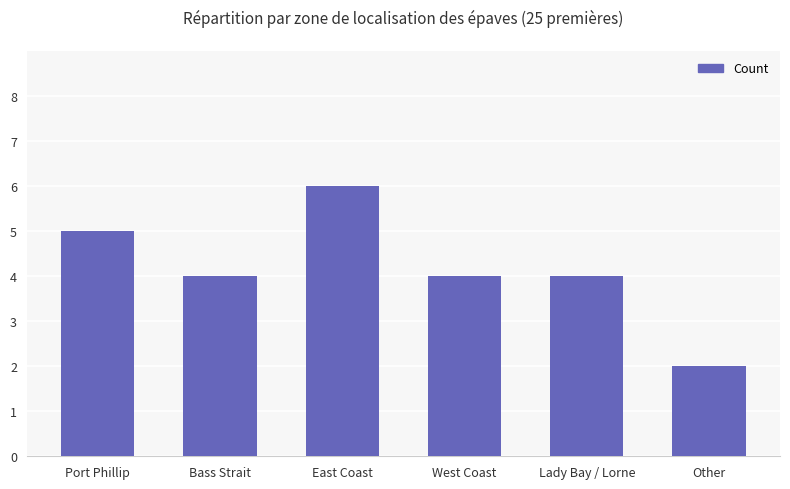

What is the minimum value shown in the chart?

2